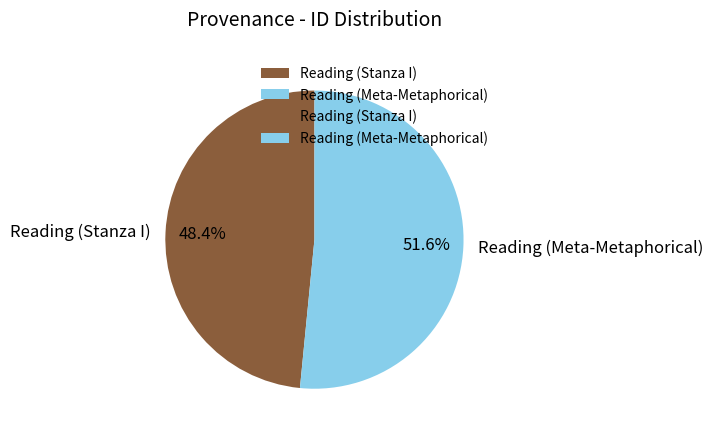

Between Reading (Meta-Metaphorical) and Reading (Stanza I), which is larger?

Reading (Meta-Metaphorical)